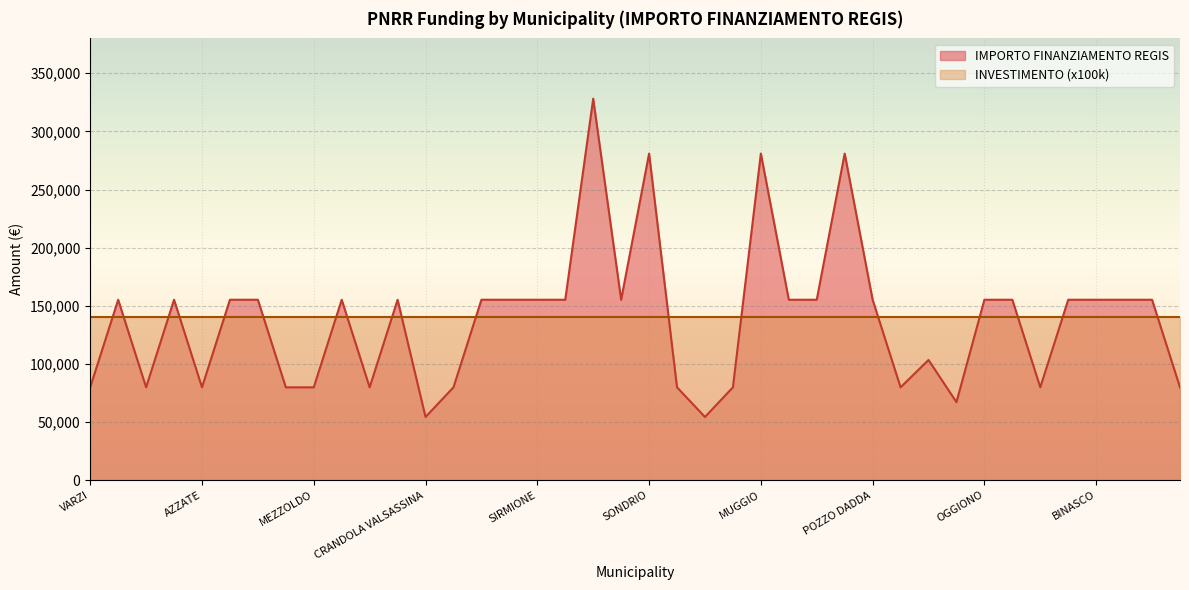

Reading left to right, extract all data points from this chart.

79922	155234	79922	155234	79922	155234	155234	79922	79922	155234	79922	155234	54412	79922	155234	155234	155234	155234	328160	155234	280932	79922	54412	79922	280932	155234	155234	280932	155234	79922	103444	67167	155234	155234	79922	155234	155234	155234	155234	79922